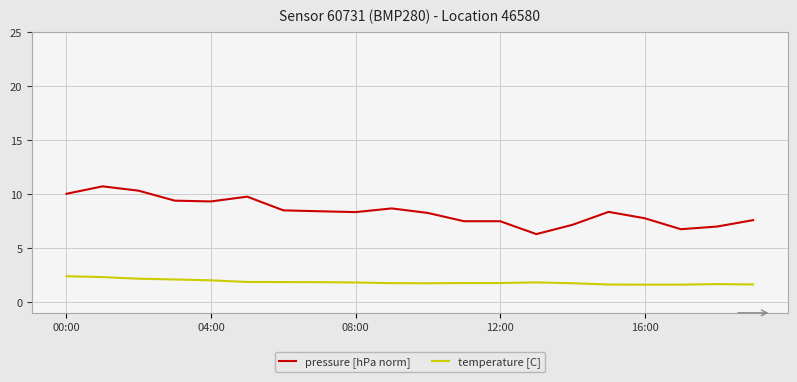

What is the minimum value for temperature [C]?

1.6